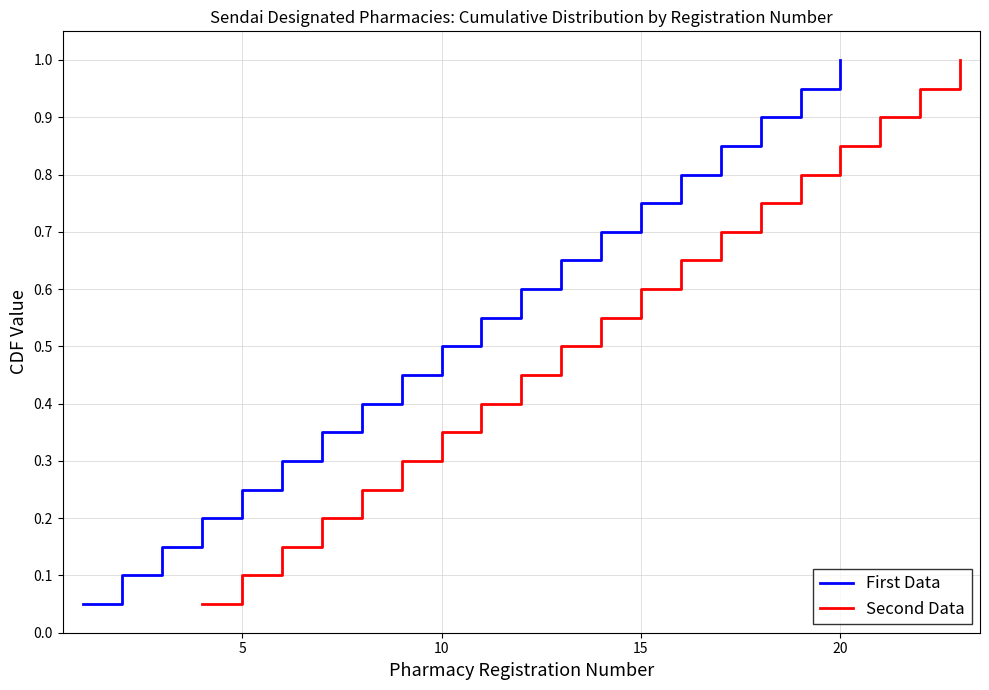

At which label does First Data reach its peak?

20